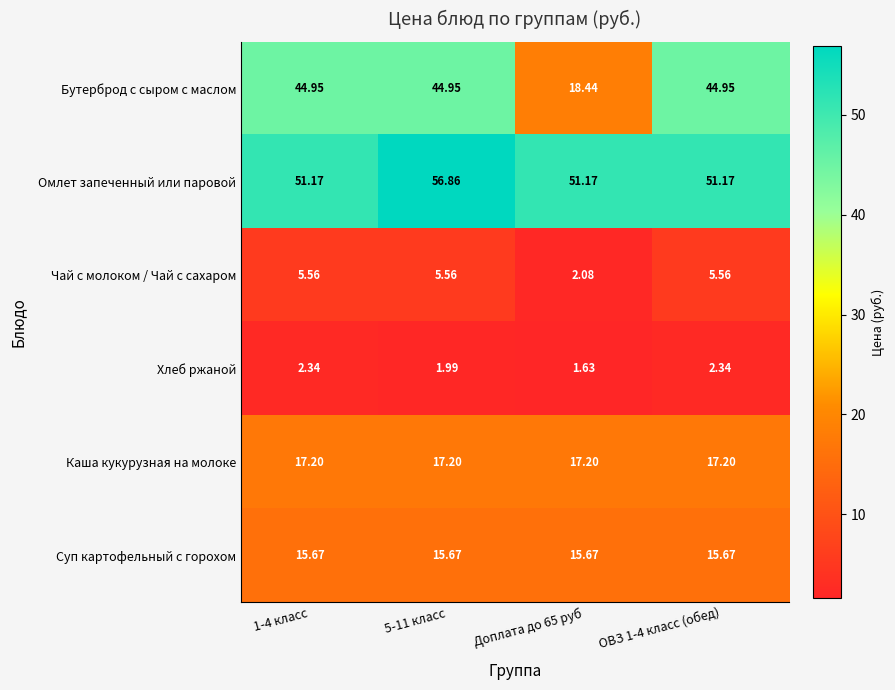

Which series has the largest total across all categories?

Омлет запеченный или паровой